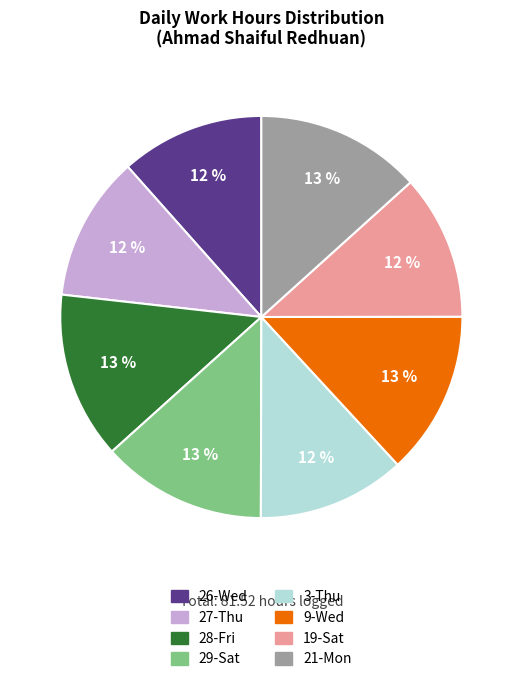

What is the ratio of the value at 9-Wed to the value at 29-Sat?

1.0